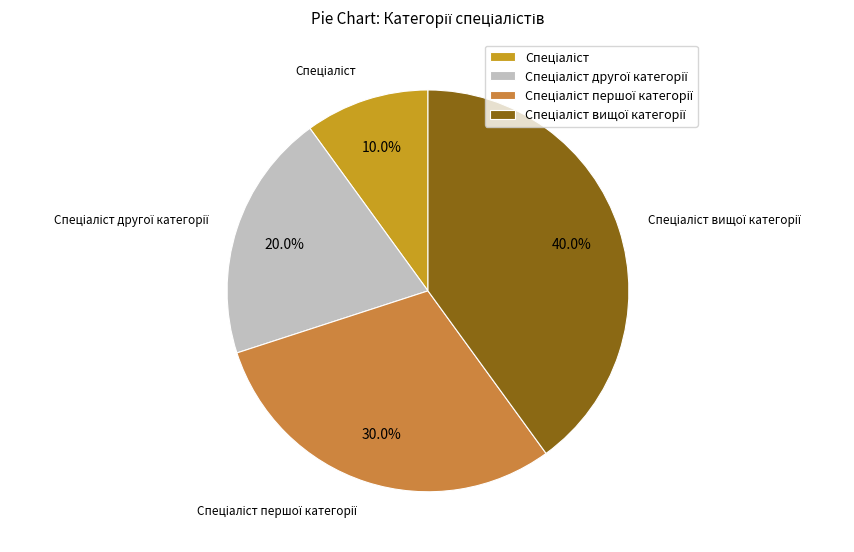

Is there a majority slice in this chart?

No